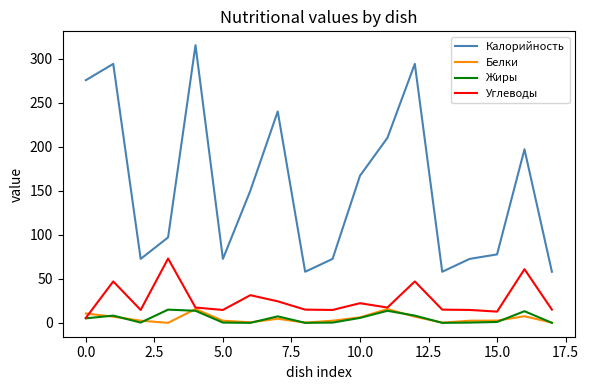

Which series has the largest range (max minus min)?

Калорийность